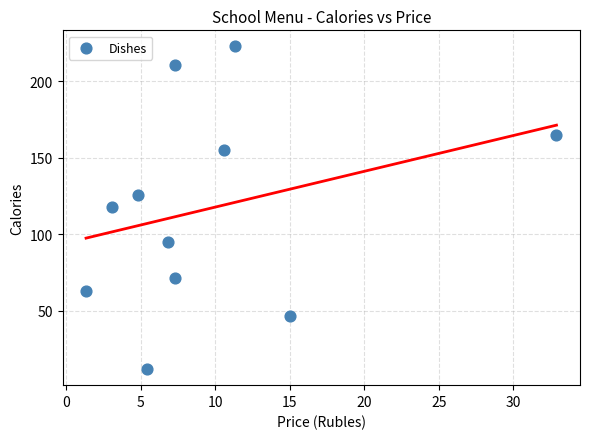

What is the average X value?

9.6